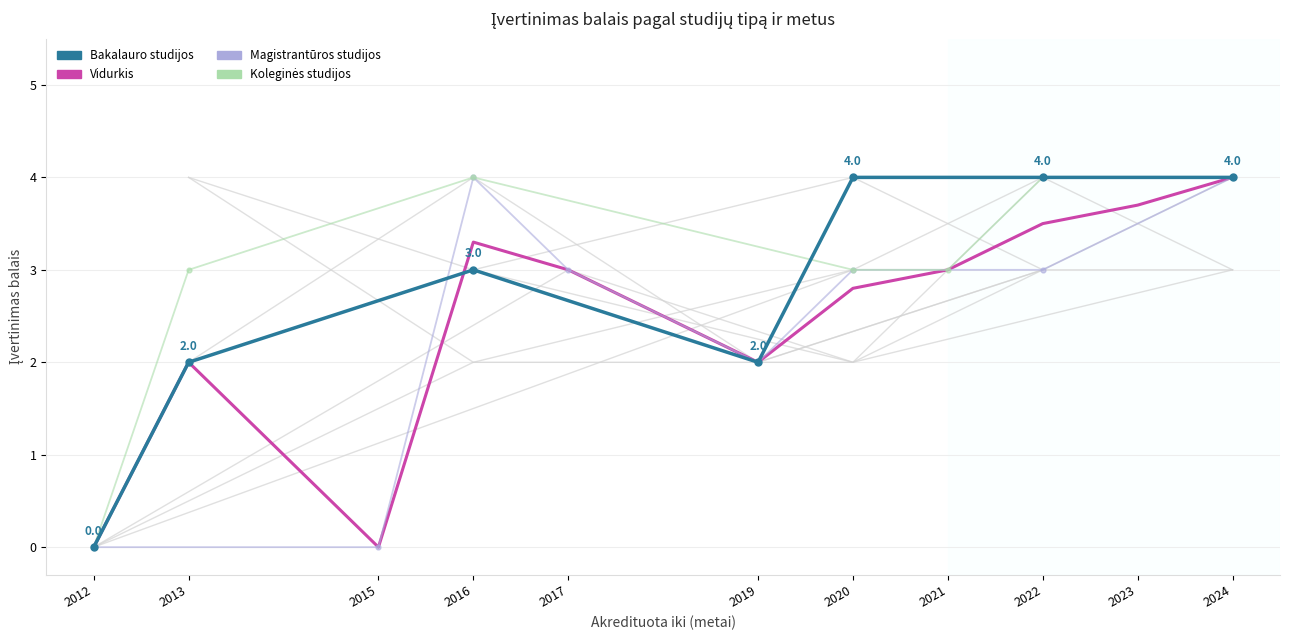

Is the value of Magistrantūros studijos at 2024 greater than the value of Koleginės studijos at 2021?

Yes